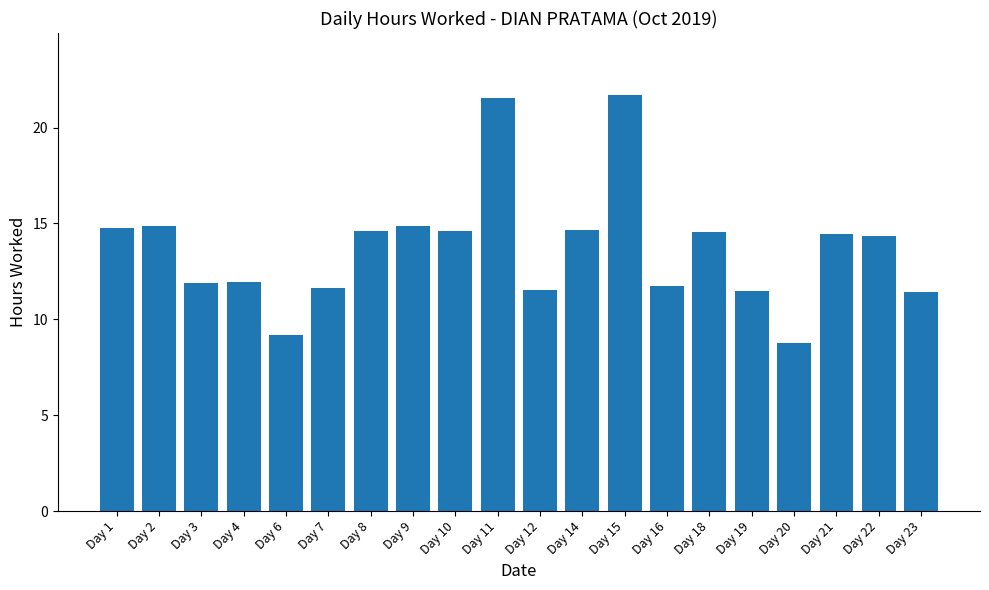

The chart shows a value of 6.9 at Day 15. True or false?

False